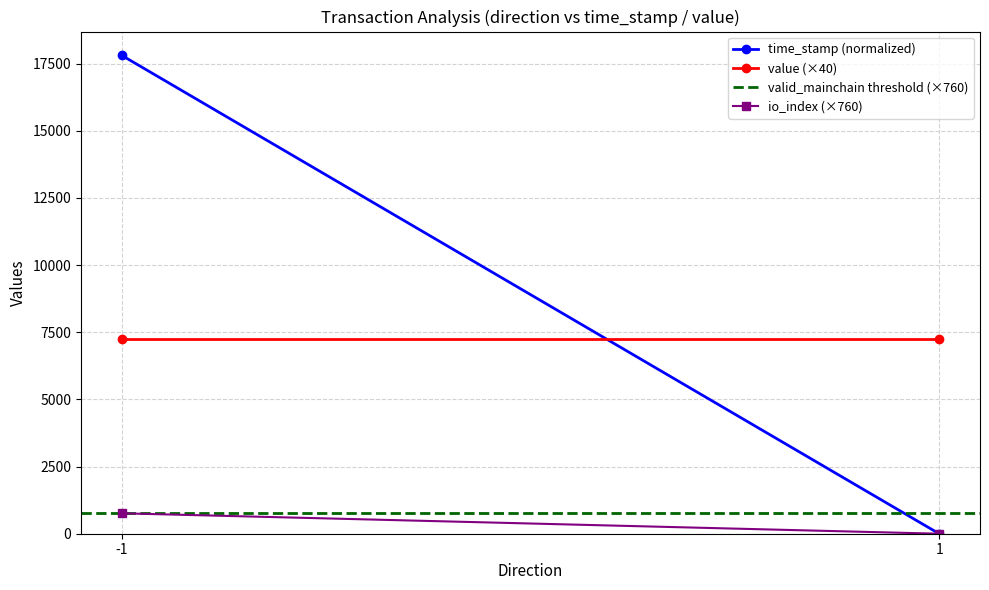

How many values in time_stamp (normalized) are above zero?

1